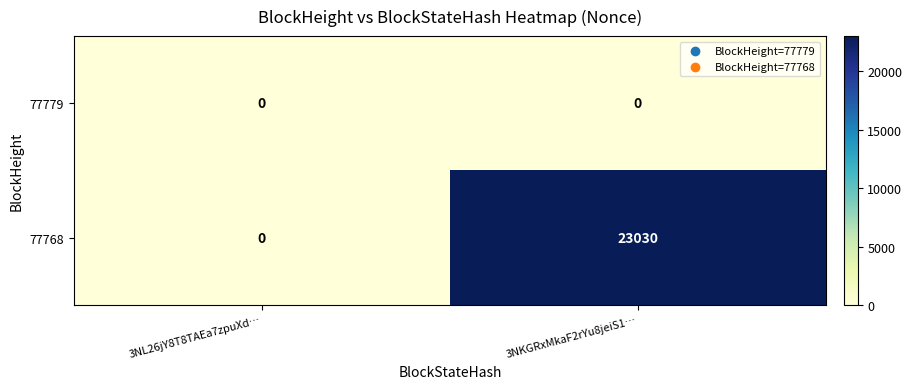

Rank the series by their average value, from lowest to highest.

77779, 77768